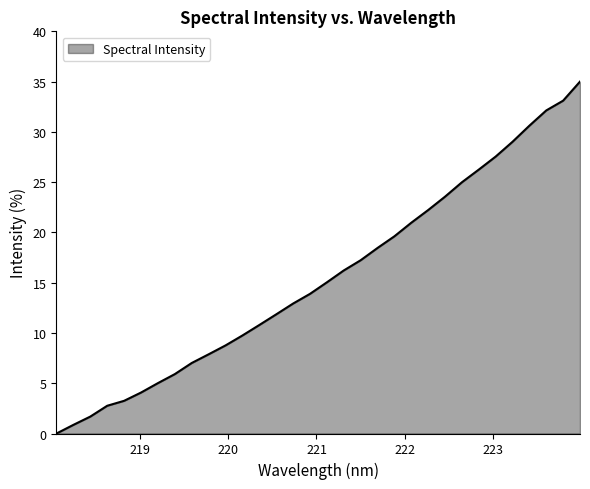

Reading right to left, transcribe all the data shown in this chart.

223.9802=35.0	223.7895=33.1	223.5987=32.1	223.408=30.6	223.2172=29.0	223.0264=27.5	222.8355=26.2	222.6447=25.0	222.4538=23.6	222.263=22.2	222.0721=21.0	221.8812=19.6	221.6902=18.5	221.4993=17.2	221.3083=16.2	221.1174=15.0	220.9264=13.9	220.7354=12.9	220.5444=11.9	220.3533=10.8	220.1623=9.7	219.9712=8.8	219.7801=7.9	219.589=7.0	219.3979=5.9	219.2067=5.0	219.0156=4.1	218.8244=3.3	218.6332=2.8	218.442=1.7	218.2508=0.9	218.0596=0.0